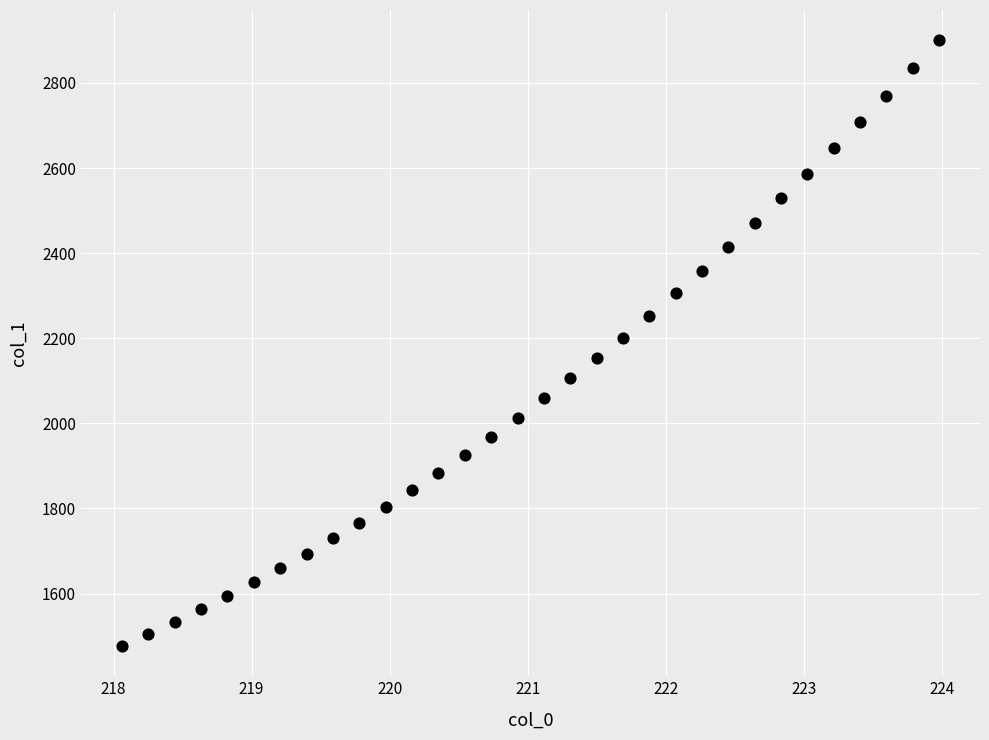

What is the range of X values (max minus min)?

5.9